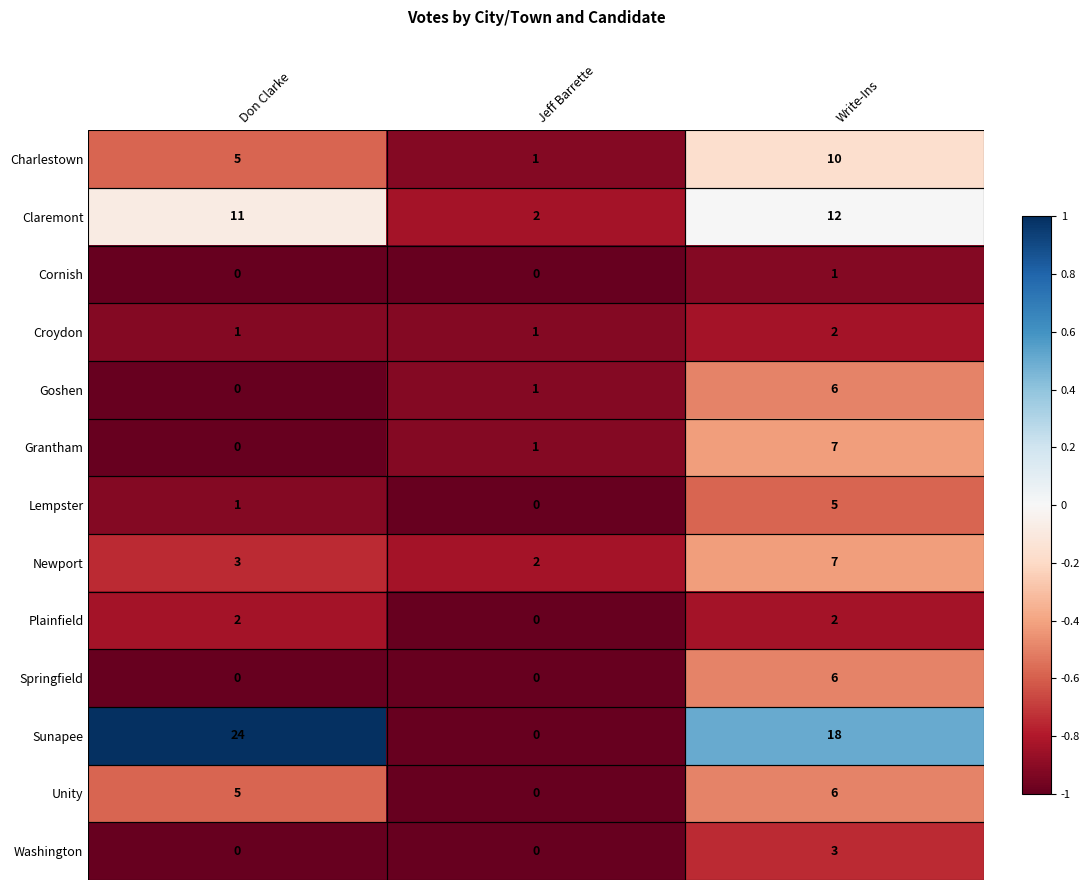

Is it true that Charlestown equals 1 at Don Clarke?

False